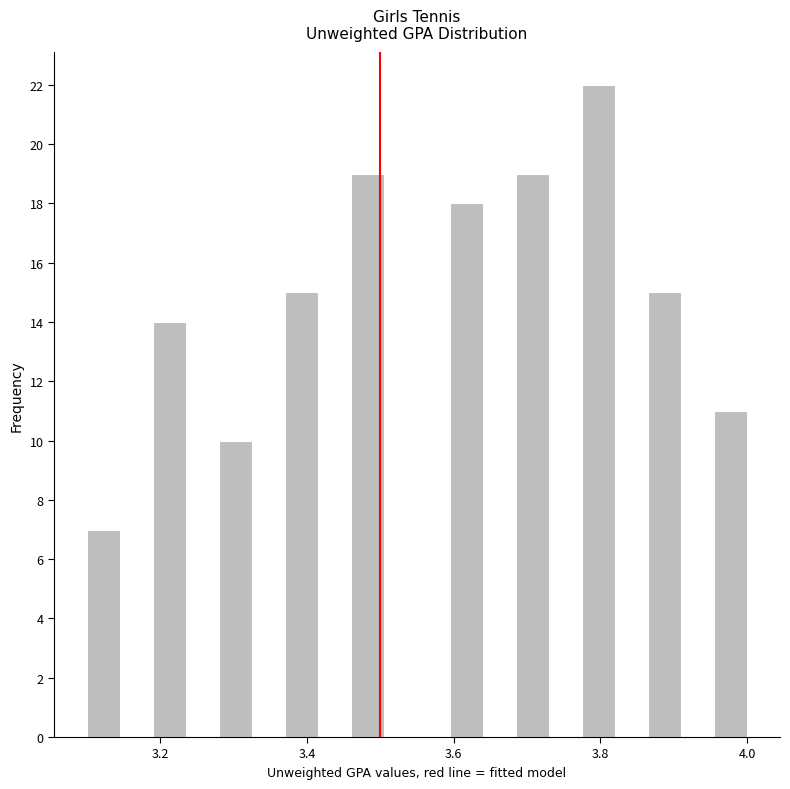

Read against the x-axis, roughly where is the centre of the tallest bar?

3.80